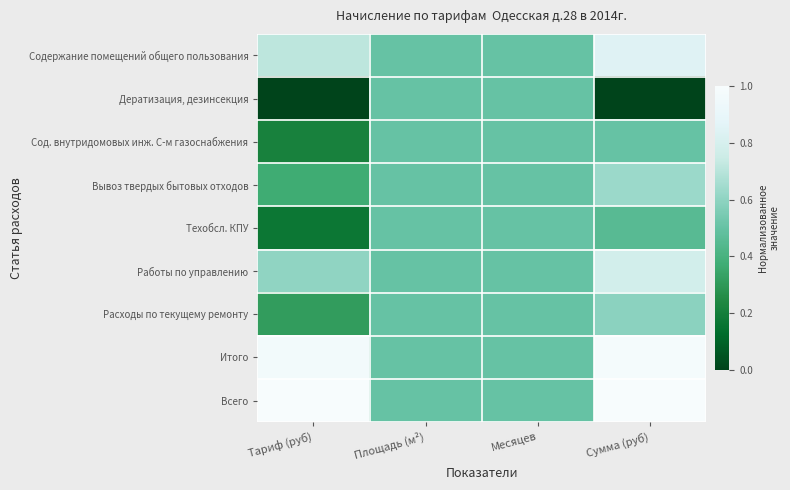

Reading right to left, what are all the values shown in this chart?

Содержание помещений общего пользования: Сумма (руб)=0.8	Месяцев=0.5	Площадь (м²)=0.5	Тариф (руб)=0.7
Дератизация, дезинсекция: Сумма (руб)=0.0	Месяцев=0.5	Площадь (м²)=0.5	Тариф (руб)=0.0
Сод. внутридомовых инж. С-м газоснабжения: Сумма (руб)=0.5	Месяцев=0.5	Площадь (м²)=0.5	Тариф (руб)=0.2
Вывоз твердых бытовых отходов: Сумма (руб)=0.6	Месяцев=0.5	Площадь (м²)=0.5	Тариф (руб)=0.4
Техобсл. КПУ: Сумма (руб)=0.5	Месяцев=0.5	Площадь (м²)=0.5	Тариф (руб)=0.2
Работы по управлению: Сумма (руб)=0.8	Месяцев=0.5	Площадь (м²)=0.5	Тариф (руб)=0.6
Расходы по текущему ремонту: Сумма (руб)=0.6	Месяцев=0.5	Площадь (м²)=0.5	Тариф (руб)=0.3
Итого: Сумма (руб)=1.0	Месяцев=0.5	Площадь (м²)=0.5	Тариф (руб)=1.0
Всего: Сумма (руб)=1.0	Месяцев=0.5	Площадь (м²)=0.5	Тариф (руб)=1.0